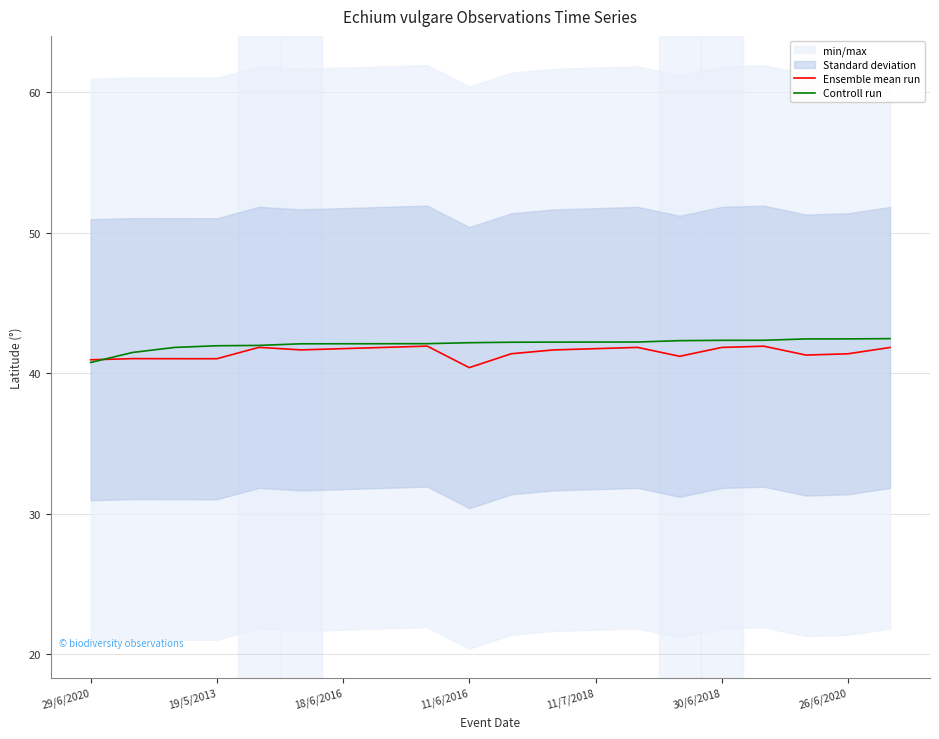

Which series has the widest spread of values?

Controll run